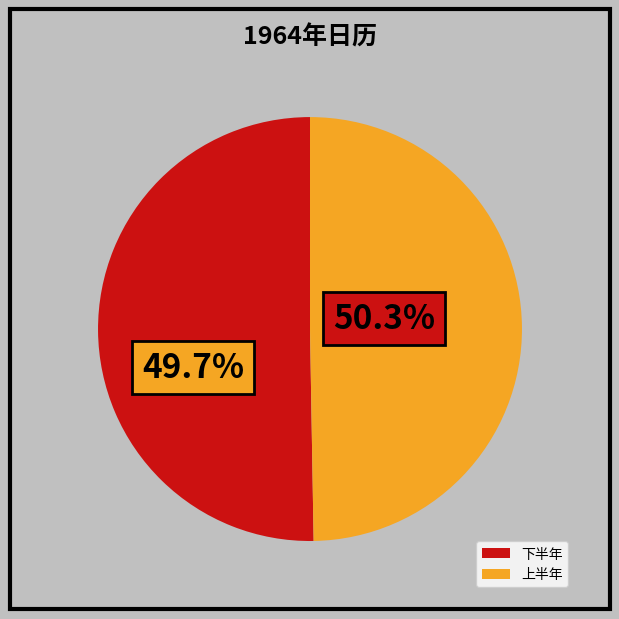

Rank the categories by value from highest to lowest.

下半年, 上半年